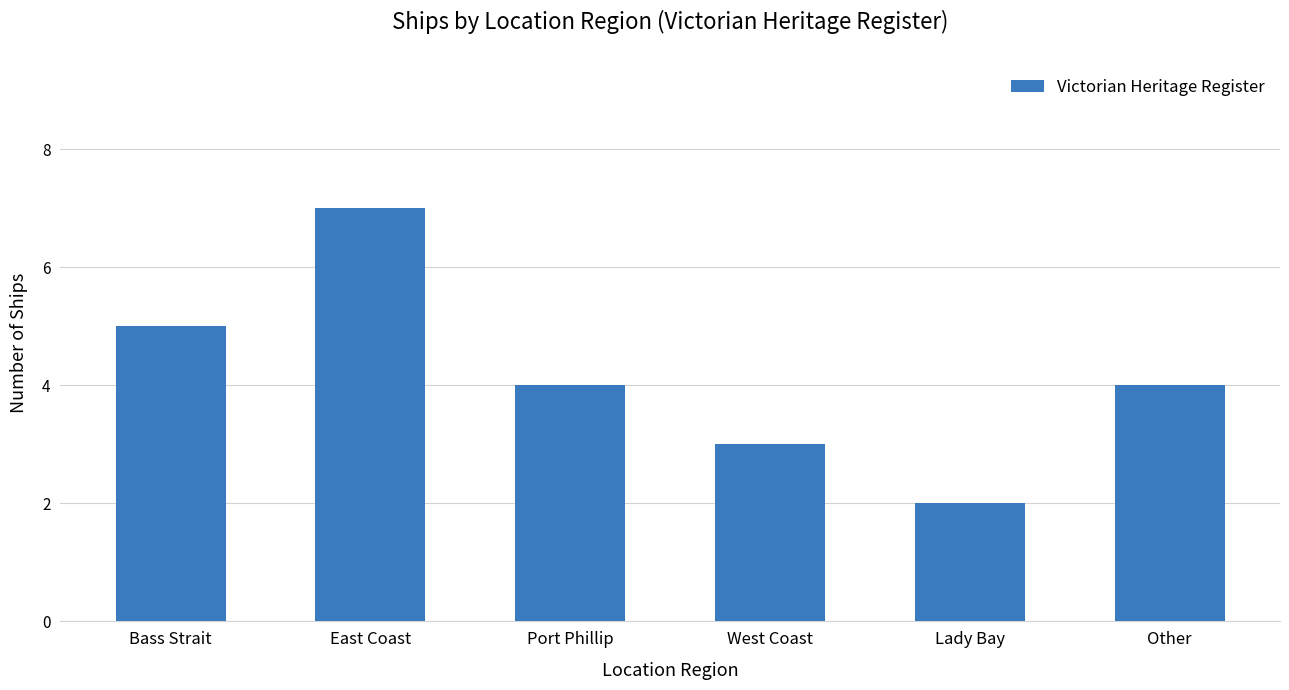

How many bars are there in total?

6